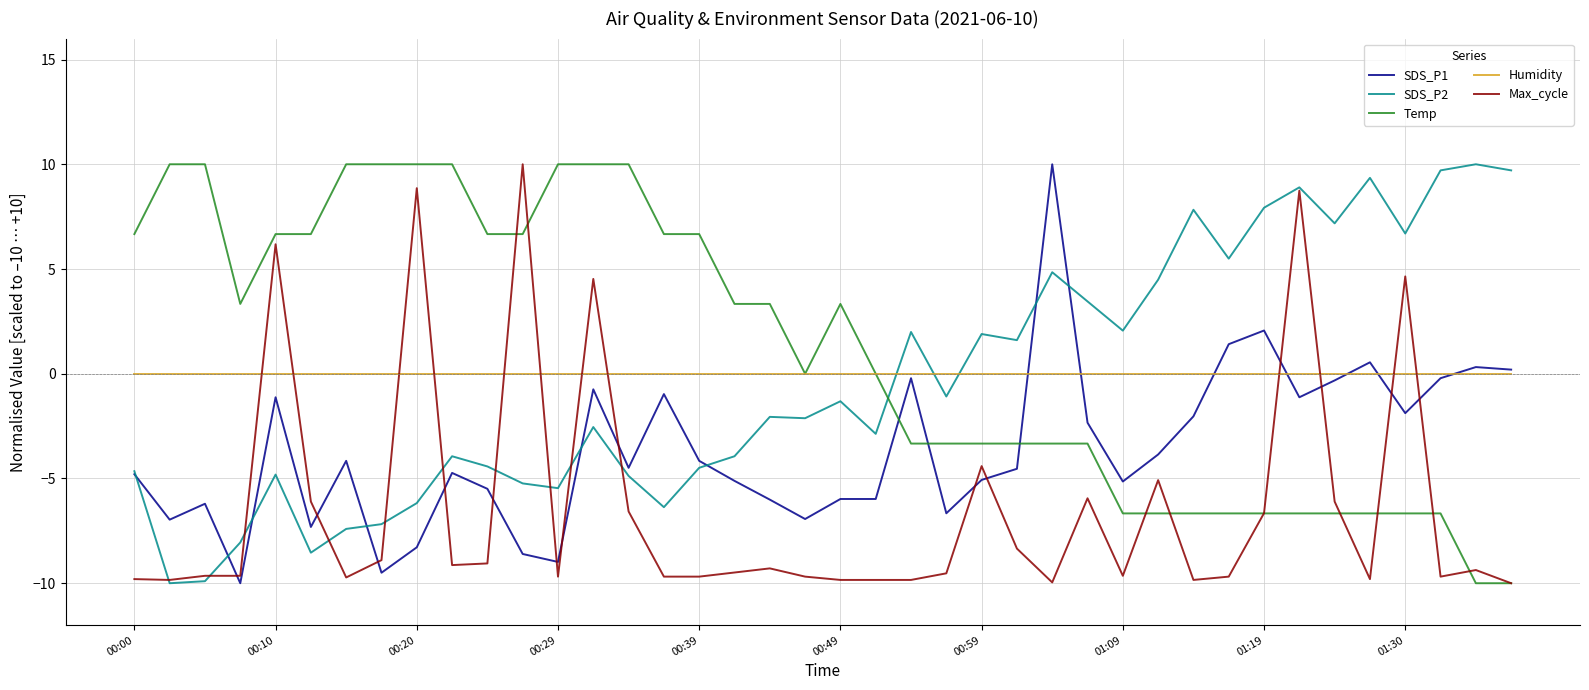

What is the minimum value shown in the chart?

-10.0